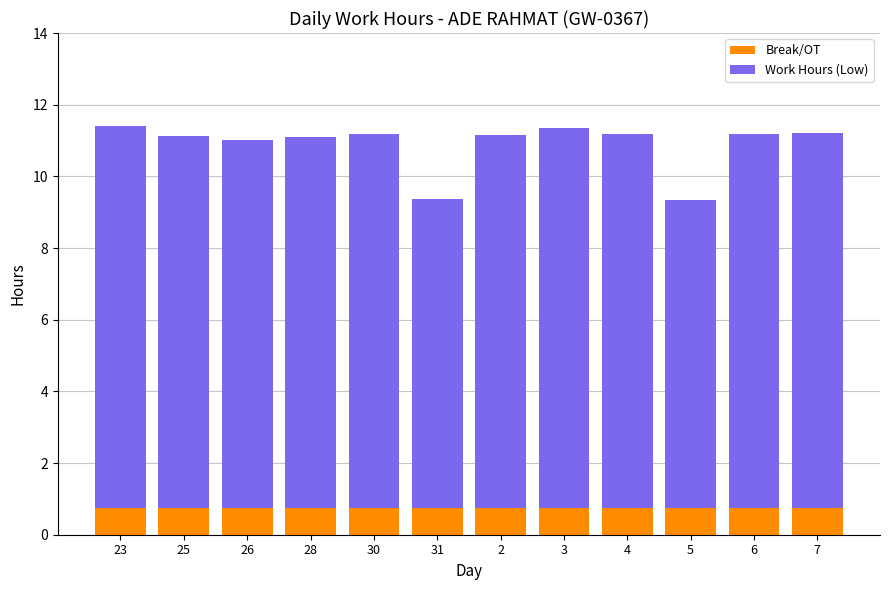

Reading left to right, what are the values for Break/OT?

0.8	0.8	0.8	0.8	0.8	0.8	0.8	0.8	0.8	0.8	0.8	0.8